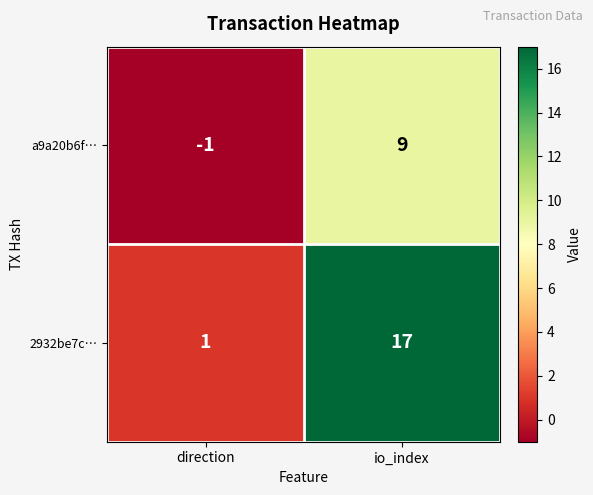

How many series are shown in this chart?

2